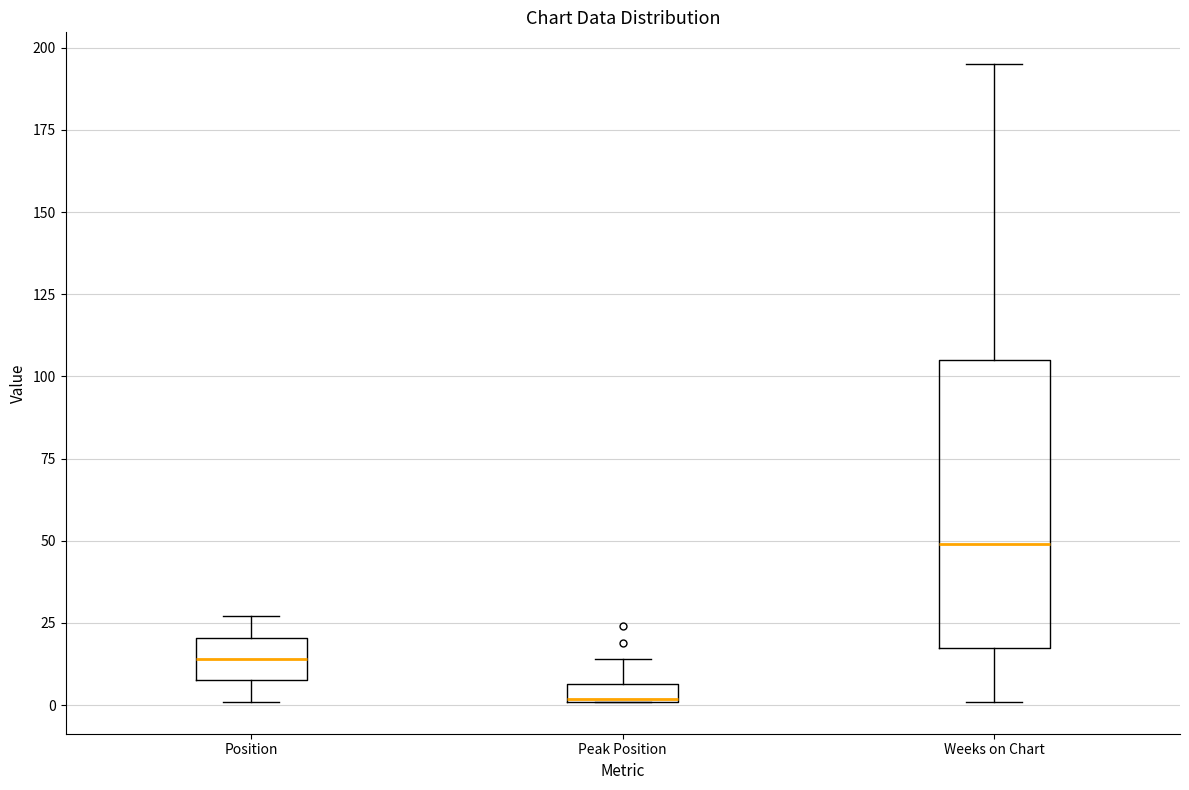

Comparing the boxes themselves (not the whiskers), which one is the tallest?

Weeks on Chart